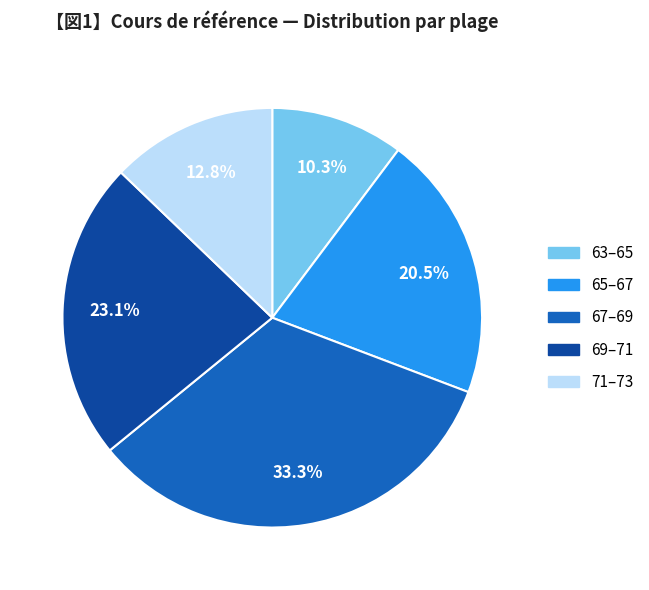

What portion of the pie excludes 69–71?

76.9%